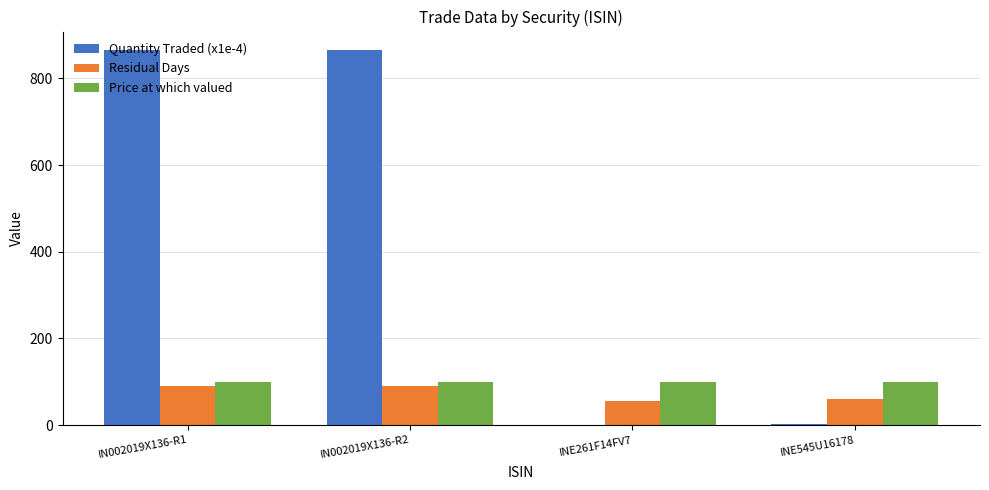

What is the total value across all series at IN002019X136-R2?

1054.2